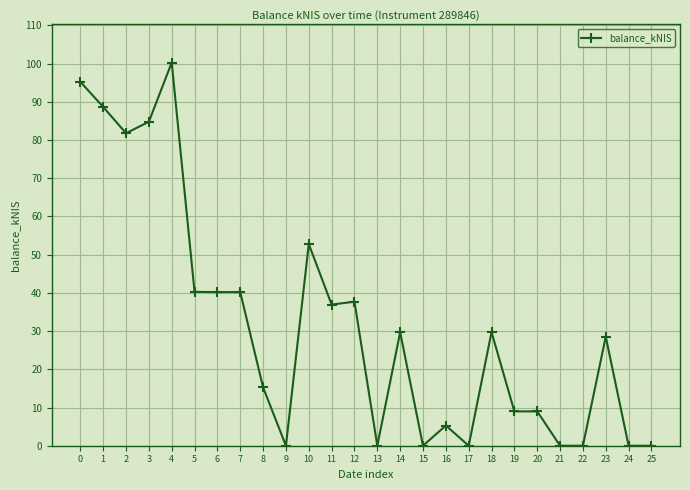

What is the change in value from 0 to 10?

-42.5